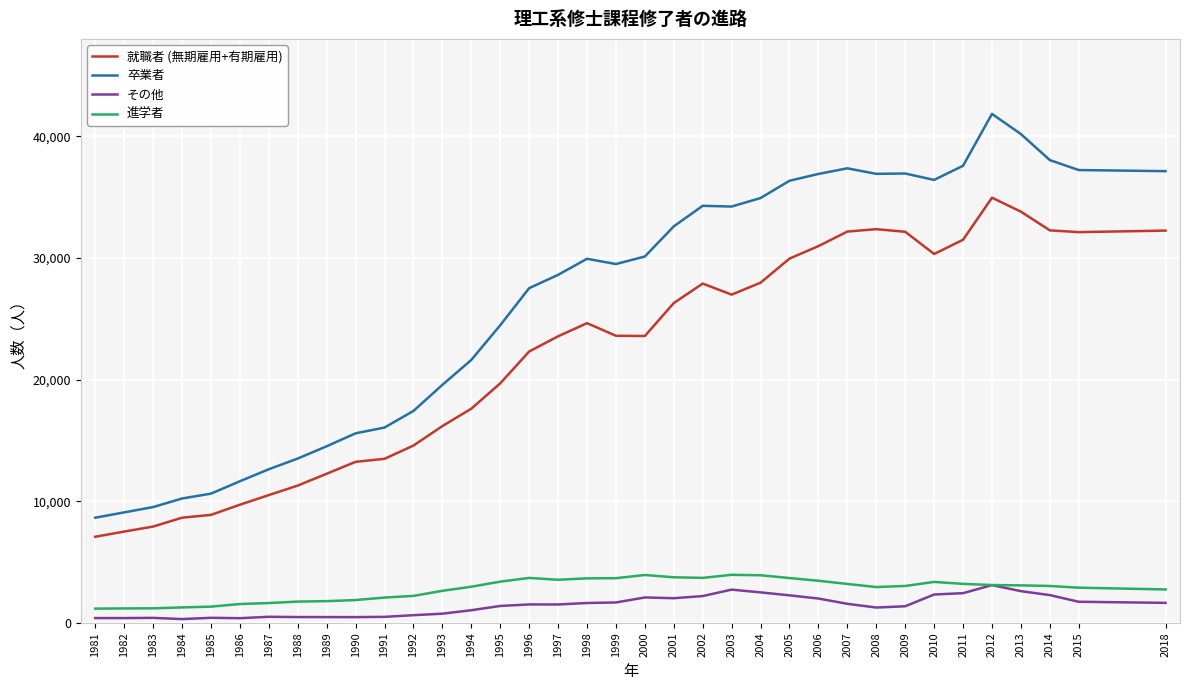

List the series in order of their peak value, lowest first.

その他, 進学者, 就職者 (無期雇用+有期雇用), 卒業者